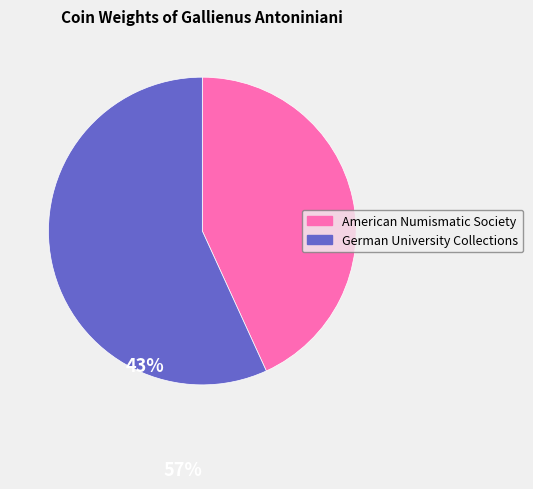

What is the majority slice?

German University Collections